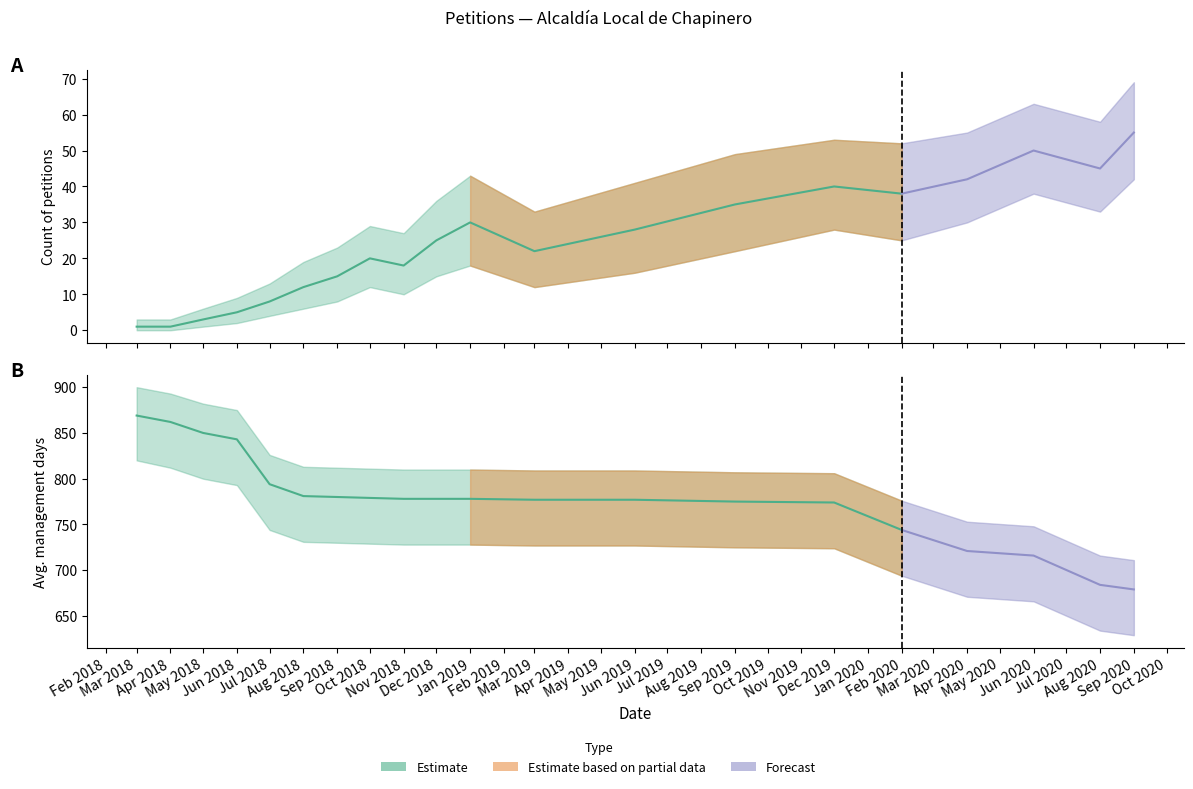

List the series in order of their overall mean, lowest first.

Count, Avg_Days